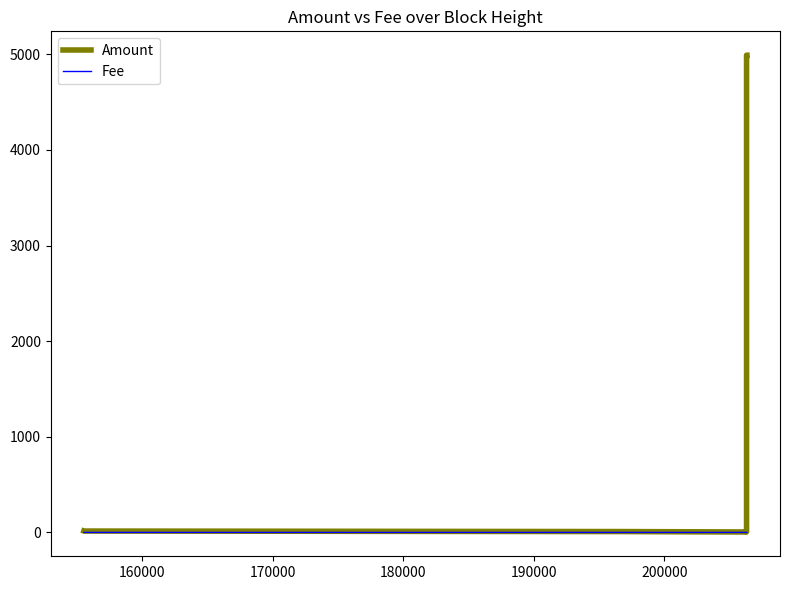

True or false: Amount and Fee intersect in this chart.

False